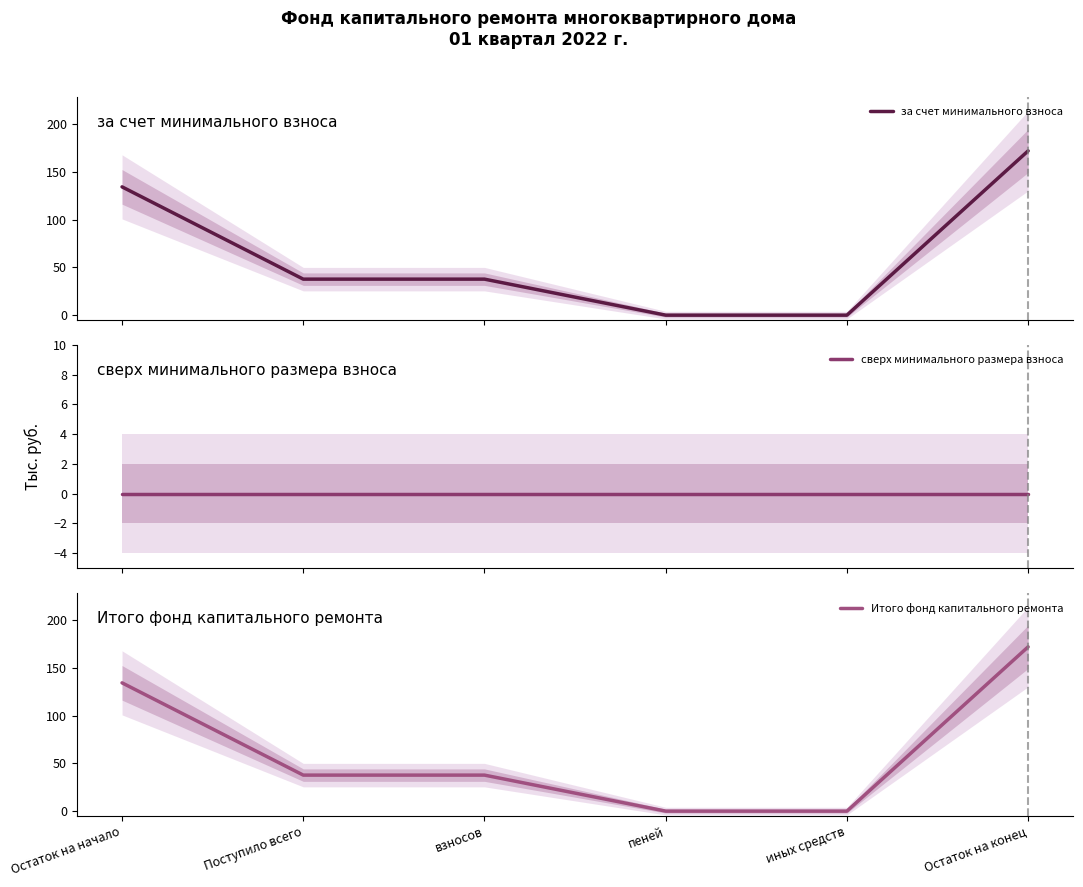

What is the sum of all за счет минимального взноса values?

381.5